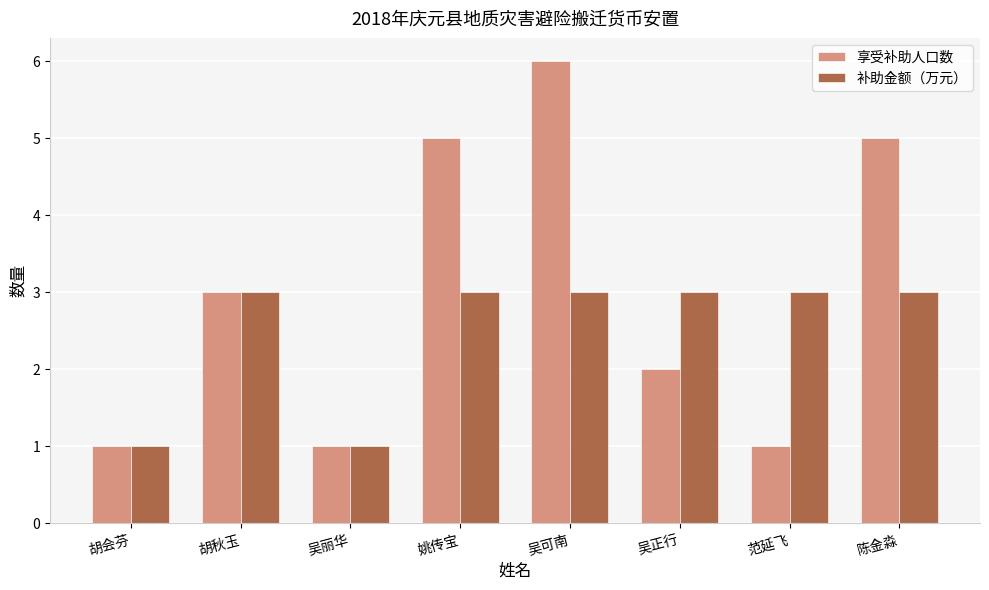

At how many categories does at least one series exceed 4?

3